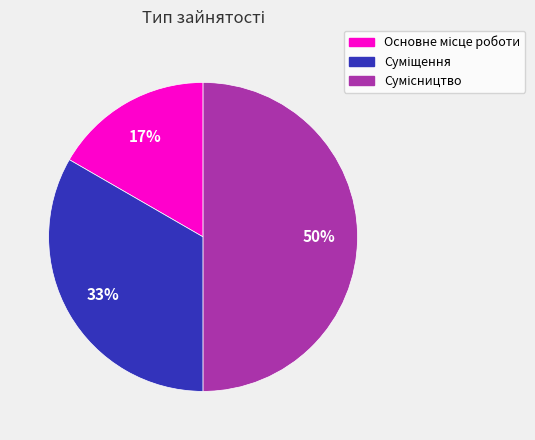

To the nearest percent, what is the difference between the largest and smallest slice percentages?

33%